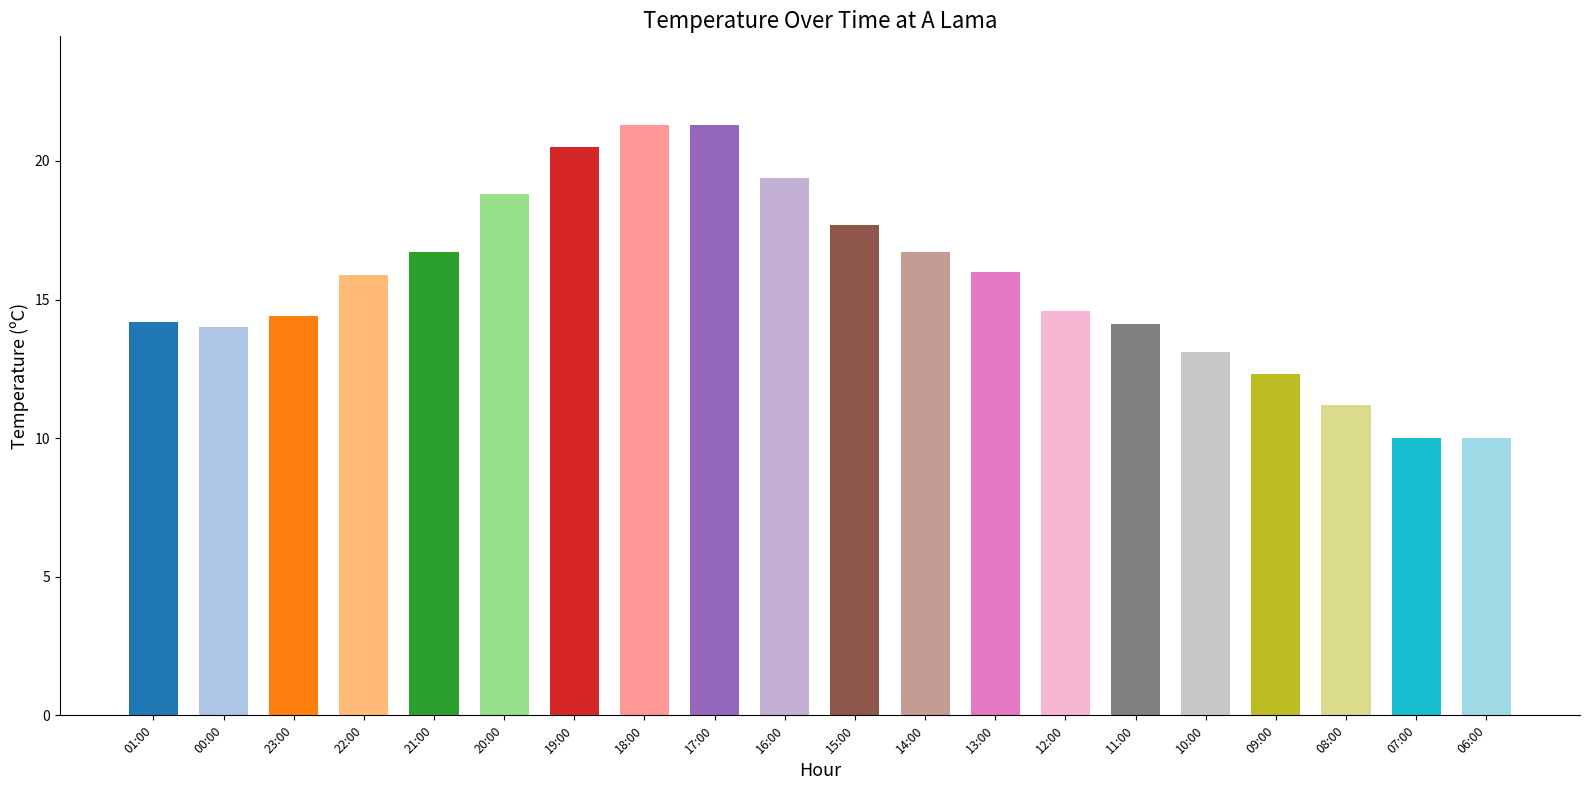

What is the average value?

15.6